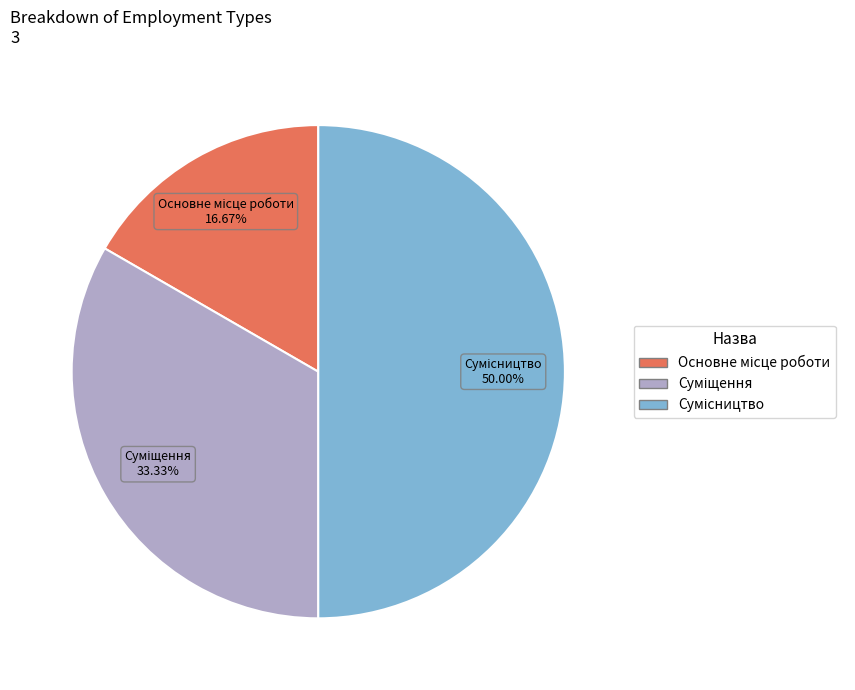

Count the number of slices in the pie.

3